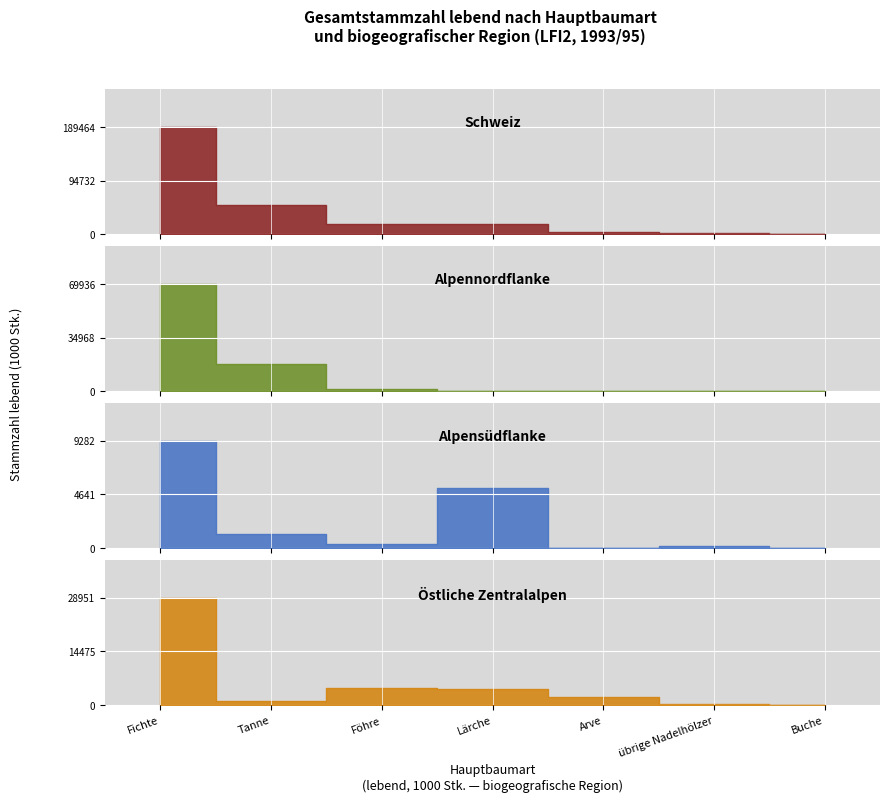

Which label corresponds to the largest value in the chart?

Fichte